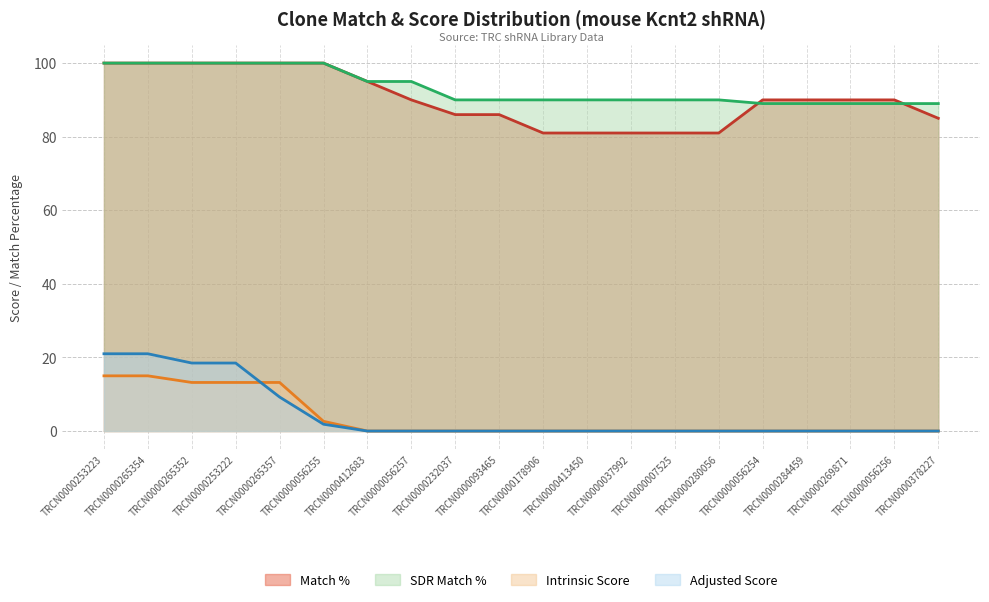

What position from the left is TRCN0000093465?

10